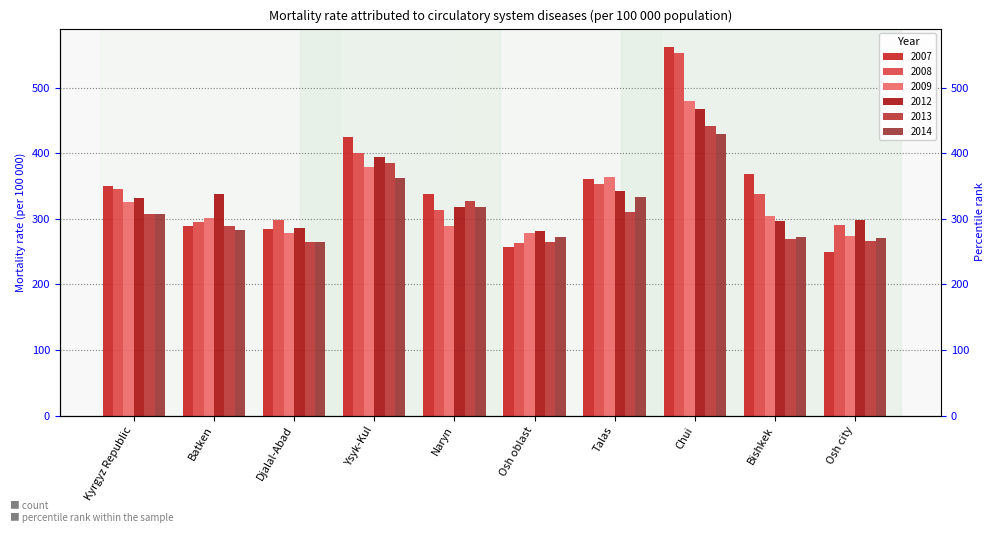

What is the spread (max minus min) of values at Bishkek?

99.2